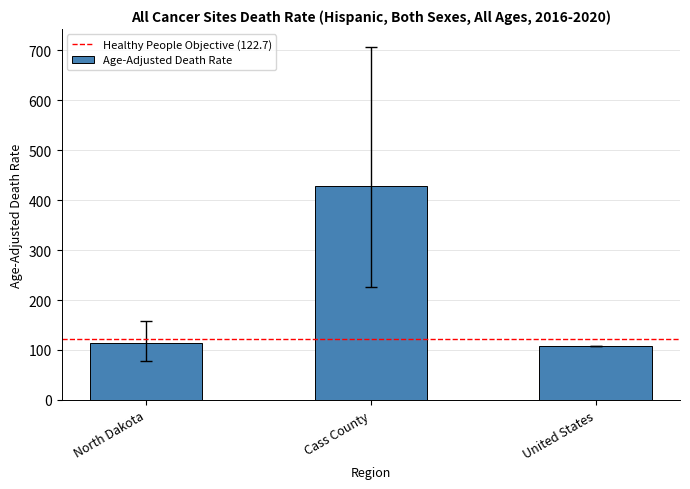

Which label corresponds to the largest value in the chart?

Cass County